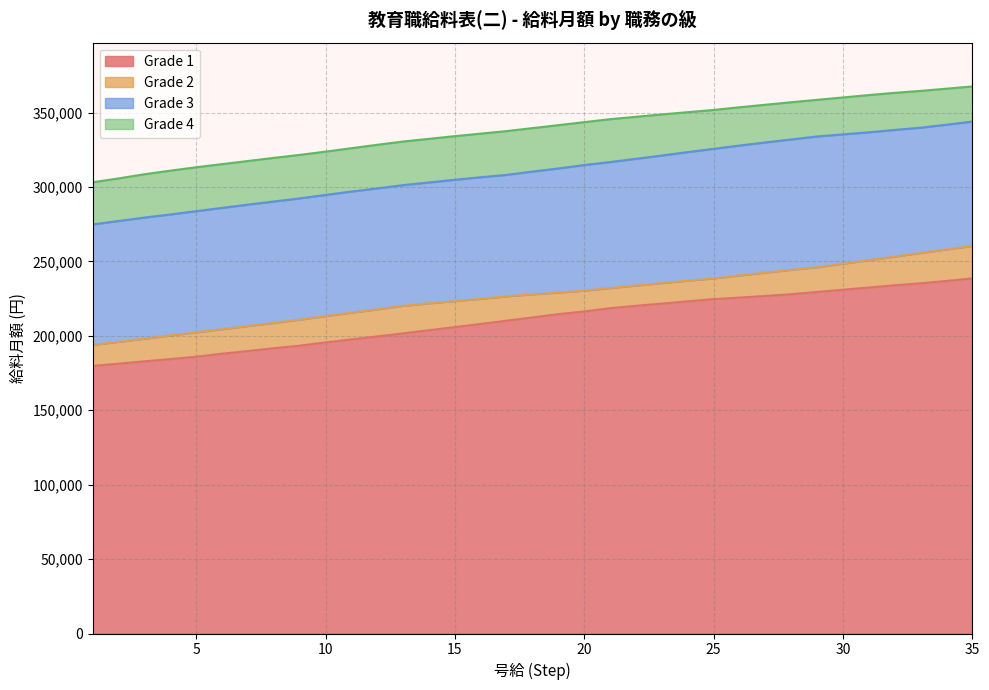

True or false: Grade 2 has more than 2 points higher than both neighbors.

False